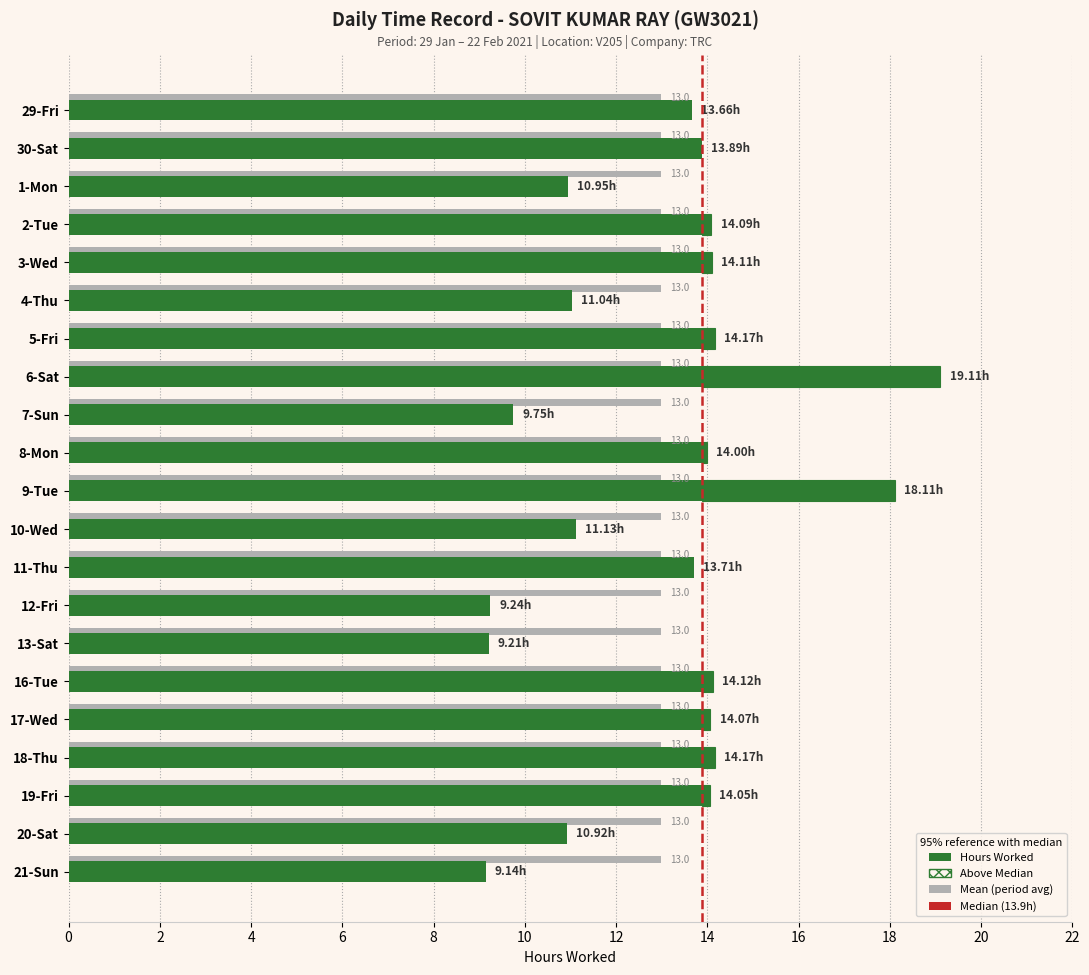

List the labels in order of value, smallest first.

21-Sun, 13-Sat, 12-Fri, 7-Sun, 20-Sat, 1-Mon, 4-Thu, 10-Wed, 29-Fri, 11-Thu, 30-Sat, 8-Mon, 19-Fri, 17-Wed, 2-Tue, 3-Wed, 16-Tue, 5-Fri, 18-Thu, 9-Tue, 6-Sat